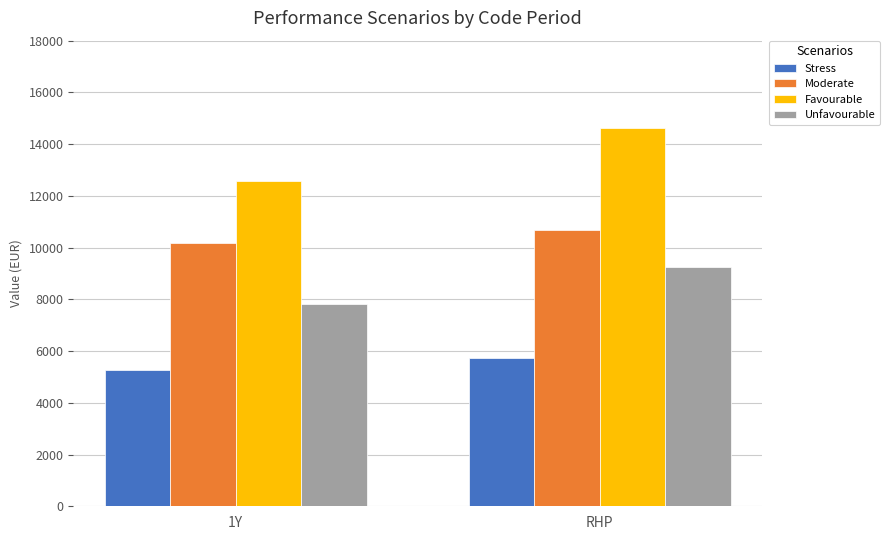

Reading left to right, transcribe all the data shown in this chart.

Stress: 1Y=5260	RHP=5730
Moderate: 1Y=10190	RHP=10690
Favourable: 1Y=12590	RHP=14640
Unfavourable: 1Y=7820	RHP=9260